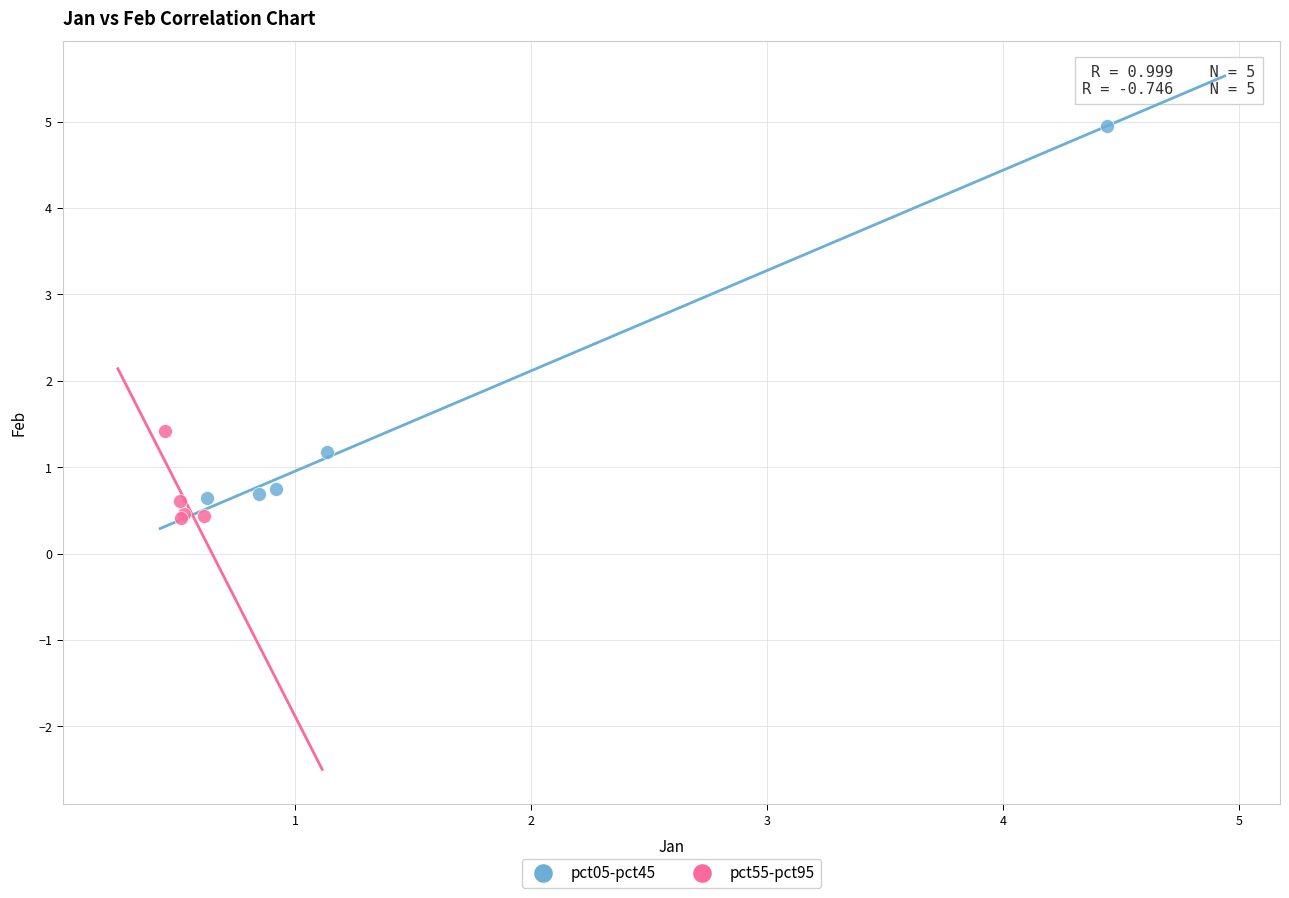

What are all the series names shown in the legend?

pct05-pct45, pct55-pct95